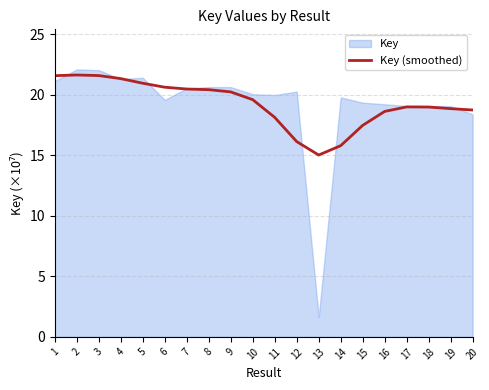

Which category has the lowest value in the Key (smoothed) series?

13